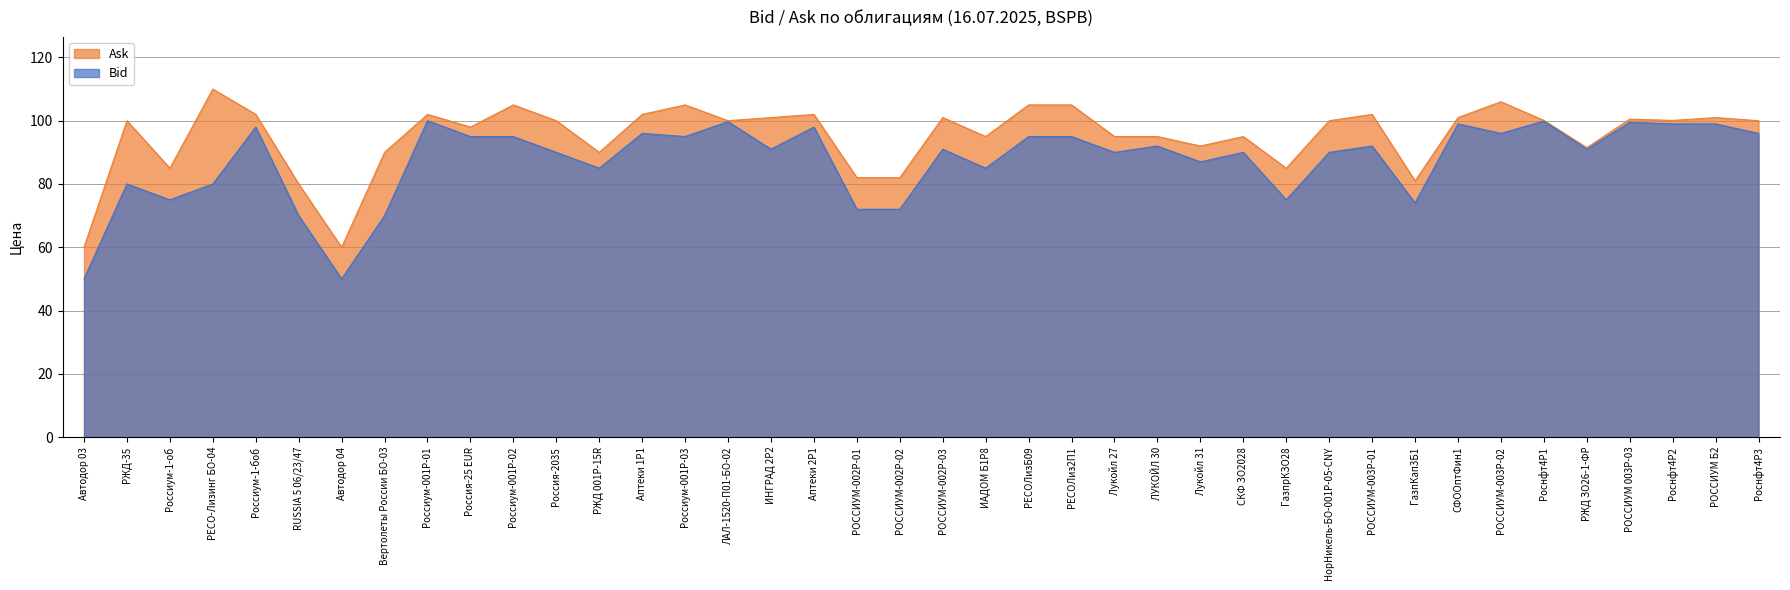

In Ask, how many points are lower than both neighbors (excluding endpoints)?

11